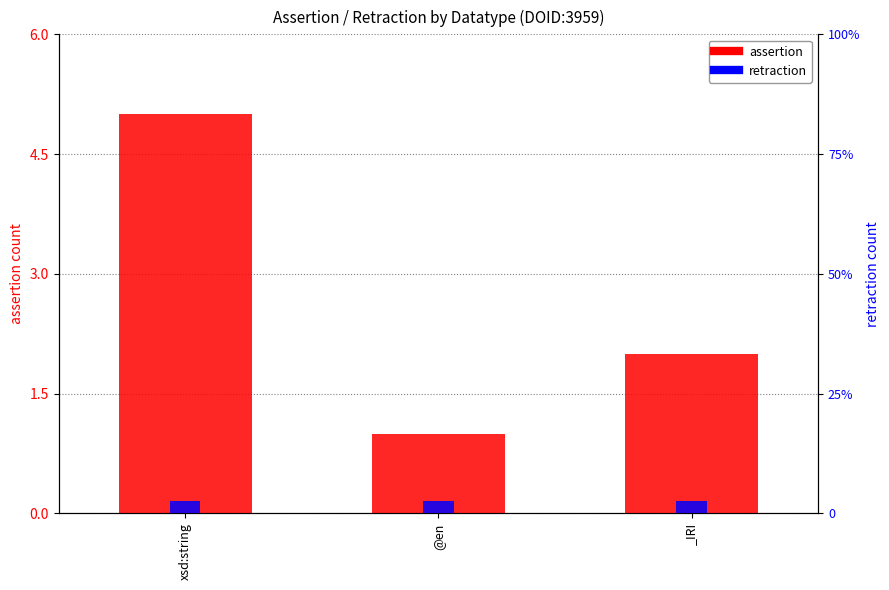

Which category has the lowest value across all series?

xsd:string